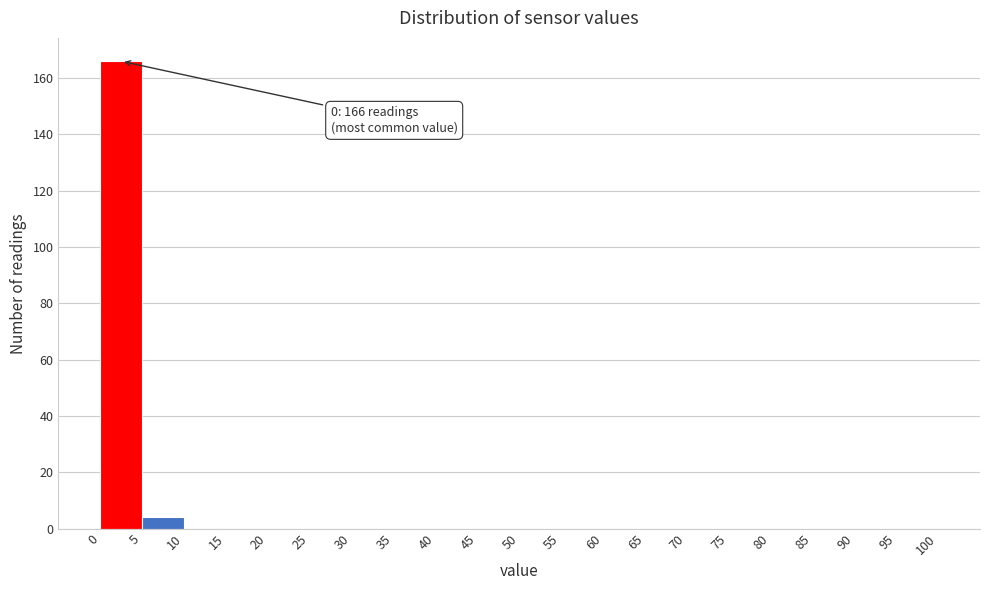

Over which range of the x-axis is the bar tallest?

0 to 5